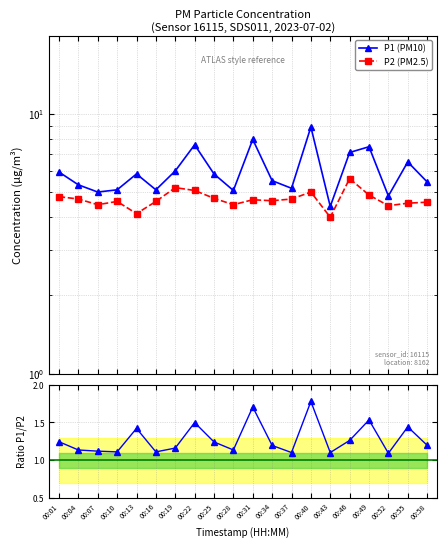

Rank the categories by P1 (PM10) value from lowest to highest.

00:43, 00:52, 00:07, 00:28, 00:10, 00:16, 00:37, 00:04, 00:58, 00:34, 00:13, 00:25, 00:01, 00:19, 00:55, 00:46, 00:49, 00:22, 00:31, 00:40